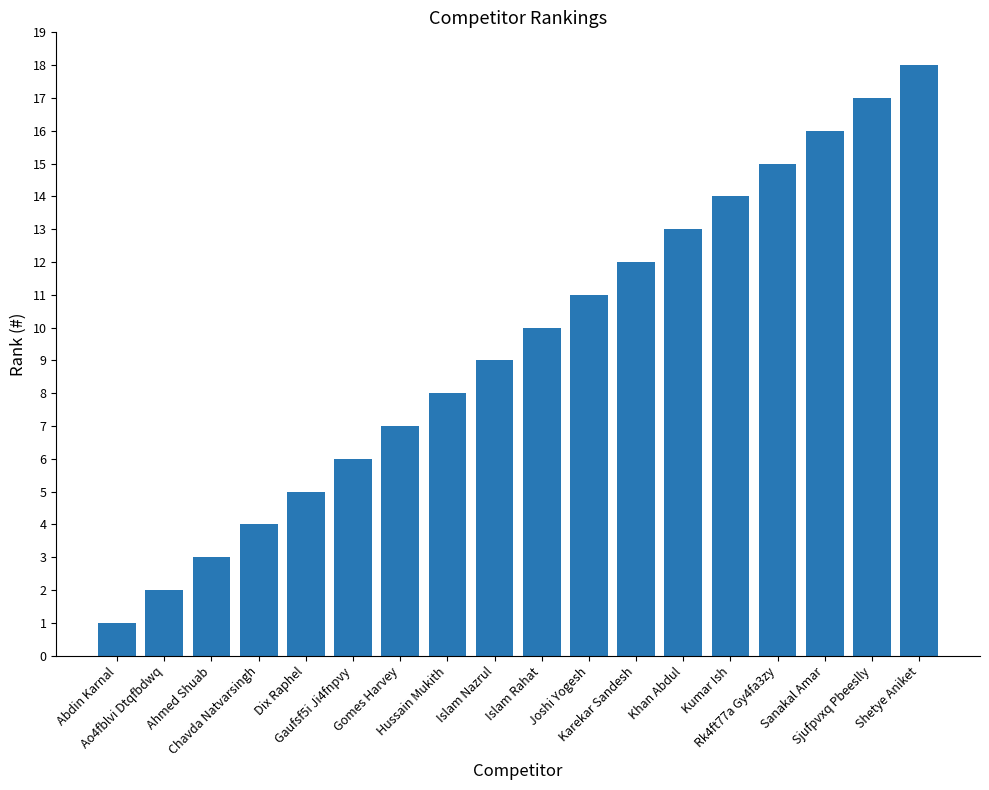

List the labels in order of value, largest first.

Shetye Aniket, Sjufpvxq Pbeeslly, Sanakal Amar, Rk4ft77a Gy4fa3zy, Kumar Ish, Khan Abdul, Karekar Sandesh, Joshi Yogesh, Islam Rahat, Islam Nazrul, Hussain Mukith, Gomes Harvey, Gaufsf5i Ji4fnpvy, Dix Raphel, Chavda Natvarsingh, Ahmed Shuab, Ao4fblvi Dtqfbdwq, Abdin Karnal